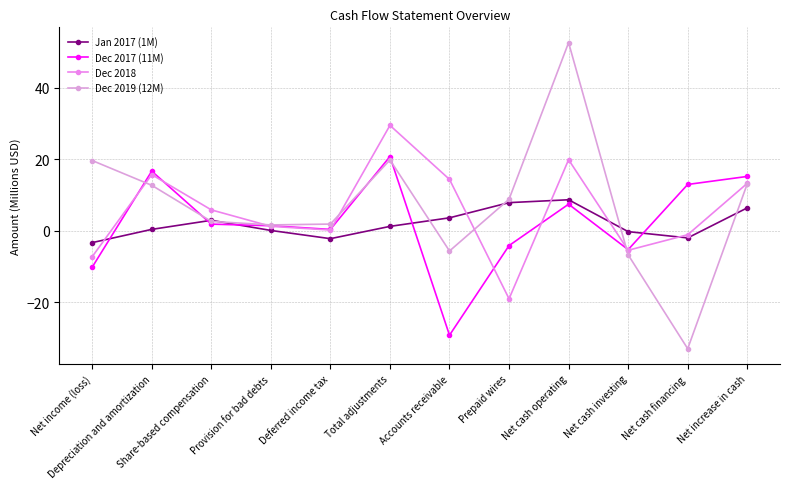

What is the label of the 12th point from the left?

Net increase in cash